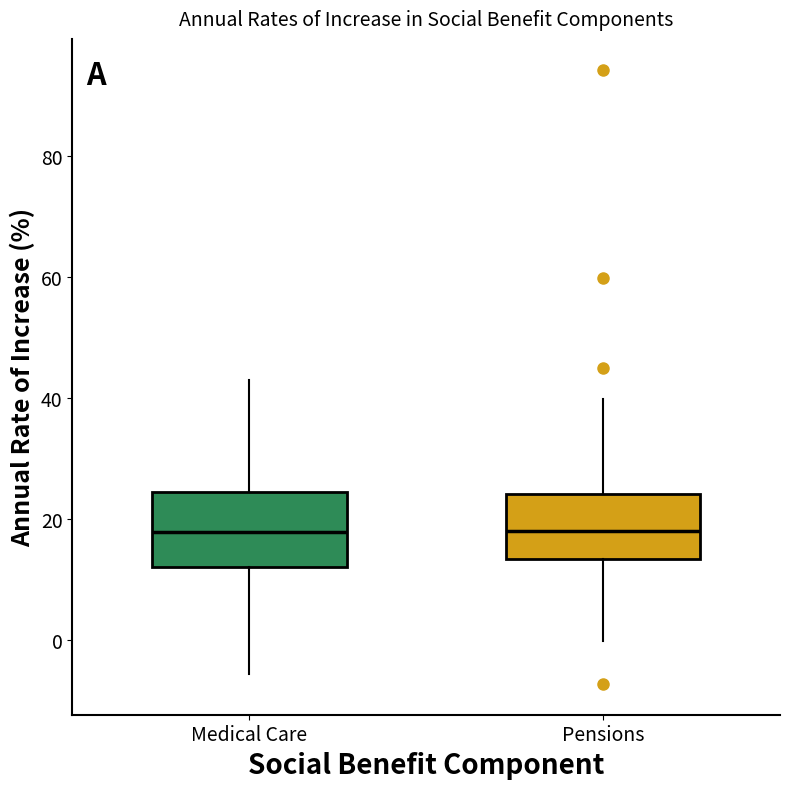

Reading left to right, transcribe this box plot: for each box, give where its median line is, the range the box spans, and where its two whiskers end, as read against the y-axis. The values are not printed on the chart, so give them approximately, as read against the axis.

Medical Care: median 18, box 12 to 24, whiskers -6 to 42
Pensions: median 18, box 14 to 24, whiskers 0 to 40